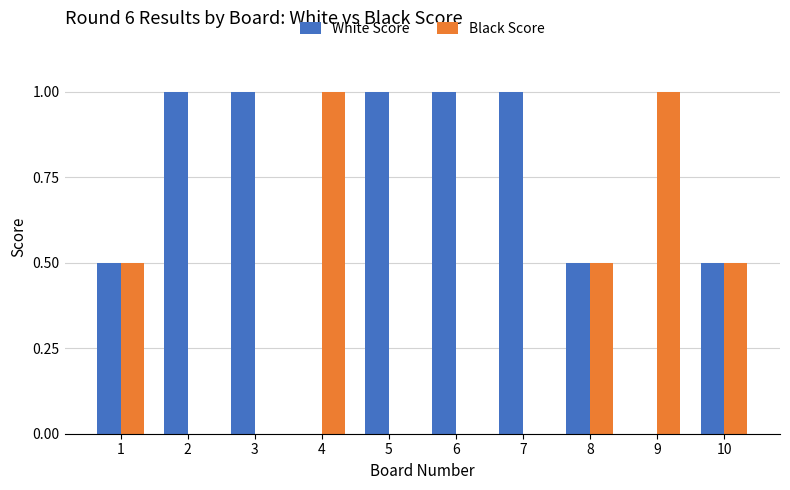

What is the greatest value displayed?

1.0